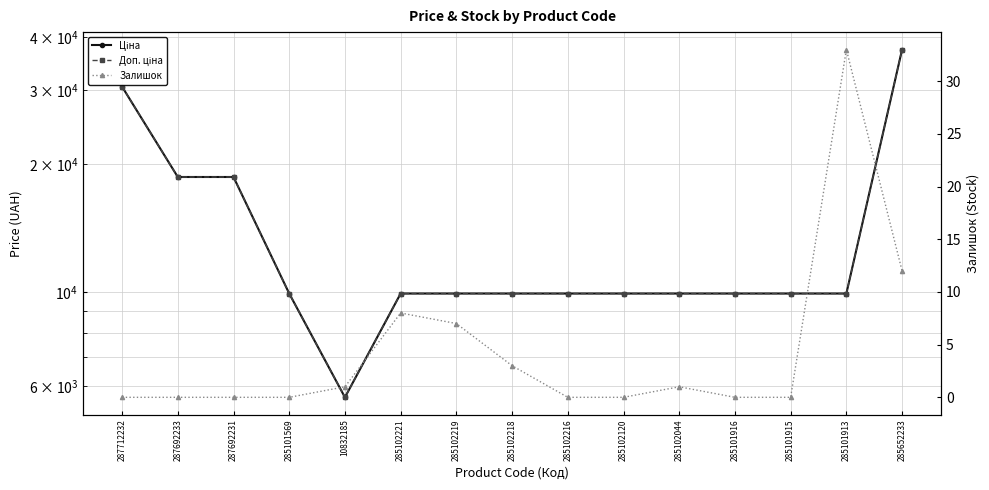

What is the label of the 14th point from the left?

285101913